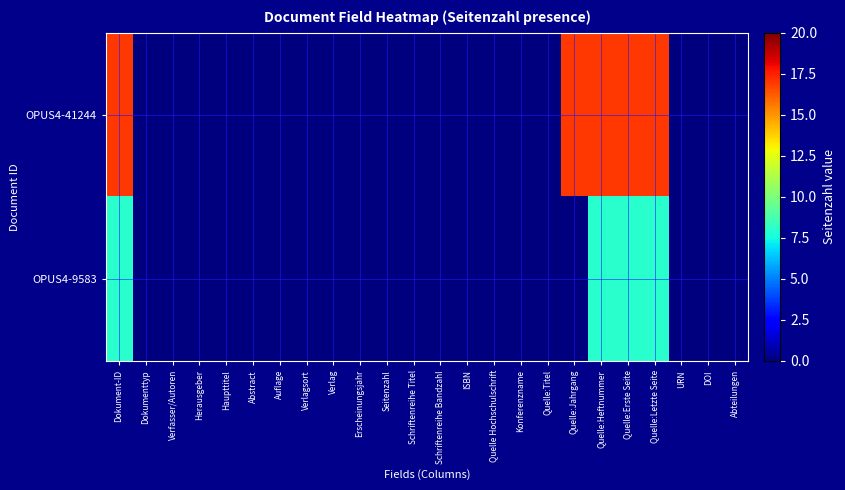

Reading left to right, list all the values displayed in this chart.

OPUS4-41244: Dokument-ID=17	Dokumenttyp=0	Verfasser/Autoren=0	Herausgeber=0	Haupttitel=0	Abstract=0	Auflage=0	Verlagsort=0	Verlag=0	Erscheinungsjahr=0	Seitenzahl=0	Schriftenreihe Titel=0	Schriftenreihe Bandzahl=0	ISBN=0	Quelle Hochschulschrift=0	Konferenzname=0	Quelle:Titel=0	Quelle:Jahrgang=17	Quelle:Heftnummer=17	Quelle:Erste Seite=17	Quelle:Letzte Seite=17	URN=0	DOI=0	Abteilungen=0
OPUS4-9583: Dokument-ID=8	Dokumenttyp=0	Verfasser/Autoren=0	Herausgeber=0	Haupttitel=0	Abstract=0	Auflage=0	Verlagsort=0	Verlag=0	Erscheinungsjahr=0	Seitenzahl=0	Schriftenreihe Titel=0	Schriftenreihe Bandzahl=0	ISBN=0	Quelle Hochschulschrift=0	Konferenzname=0	Quelle:Titel=0	Quelle:Jahrgang=0	Quelle:Heftnummer=8	Quelle:Erste Seite=8	Quelle:Letzte Seite=8	URN=0	DOI=0	Abteilungen=0